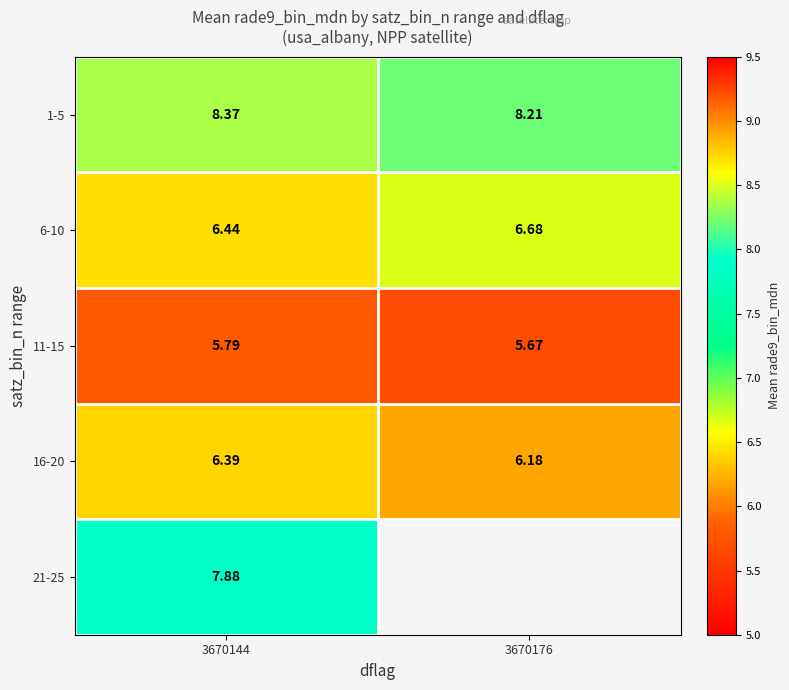

Is the value of 11-15 at 3670176 greater than the value of 6-10 at 3670176?

No